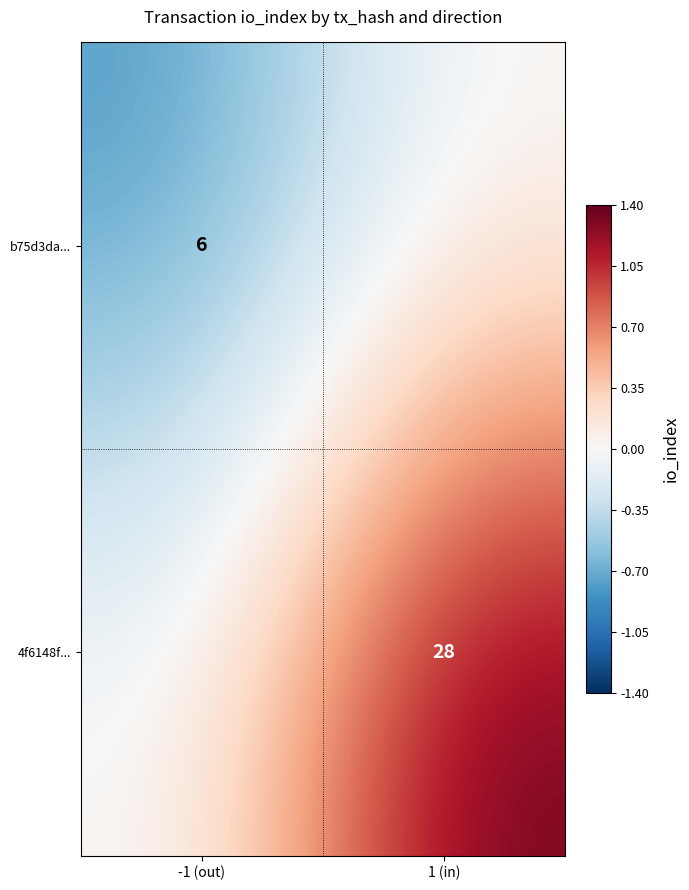

Is it true that 4f6148f... equals 16 at 1 (in)?

False